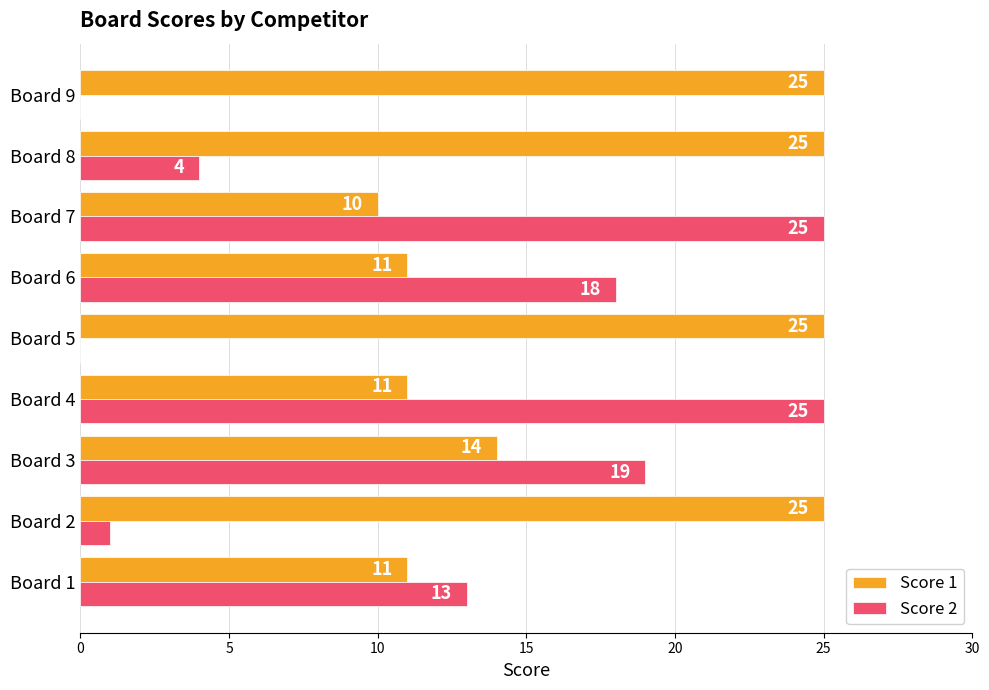

Read the Score 2 value at Board 3.

19